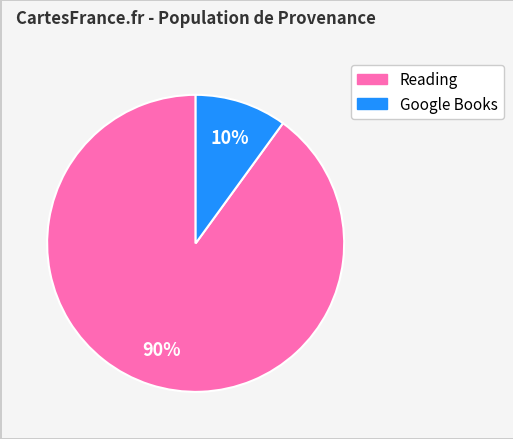

To the nearest percent, what is the difference between the largest and smallest slice percentages?

80%